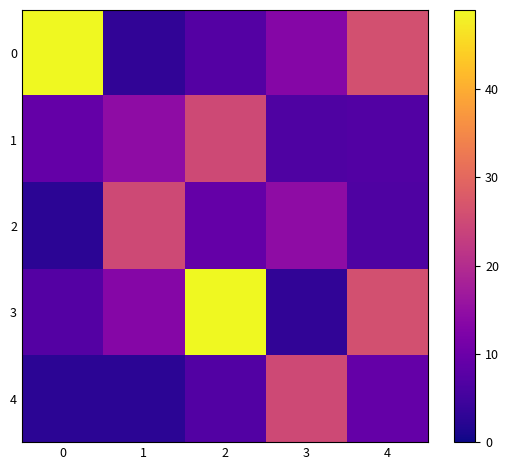

Reading left to right, what are all the values shown in this chart?

0: 0=48.9	1=3.1	2=7.2	3=13.2	4=26.0
1: 0=9.0	1=14.5	2=25.0	3=6.5	4=7.0
2: 0=2.5	1=25.0	2=9.0	3=14.5	4=6.5
3: 0=7.2	1=13.2	2=48.9	3=3.1	4=26.0
4: 0=2.5	1=2.5	2=7.0	3=25.0	4=9.0